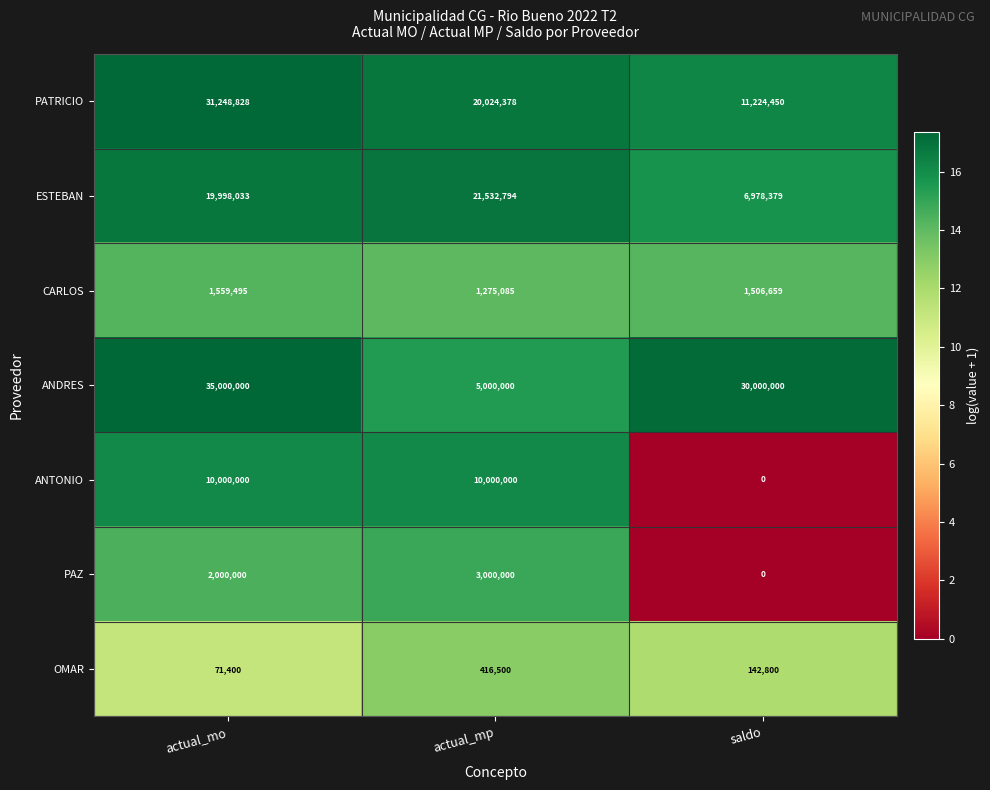

Rank the series by their maximum value, from lowest to highest.

OMAR, CARLOS, PAZ, ANTONIO, ESTEBAN, PATRICIO, ANDRES